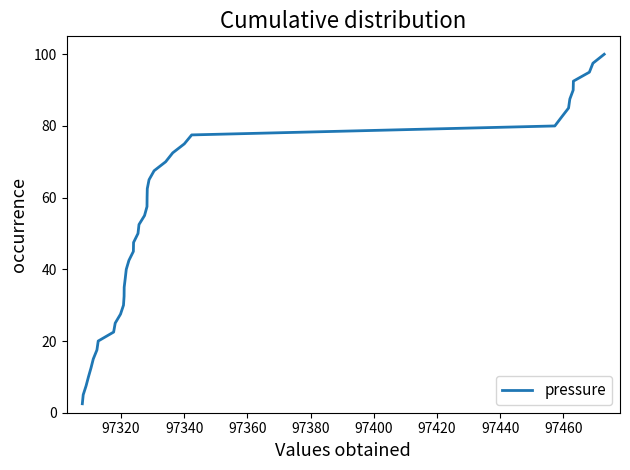

What is the difference between the maximum and minimum values?

97.5